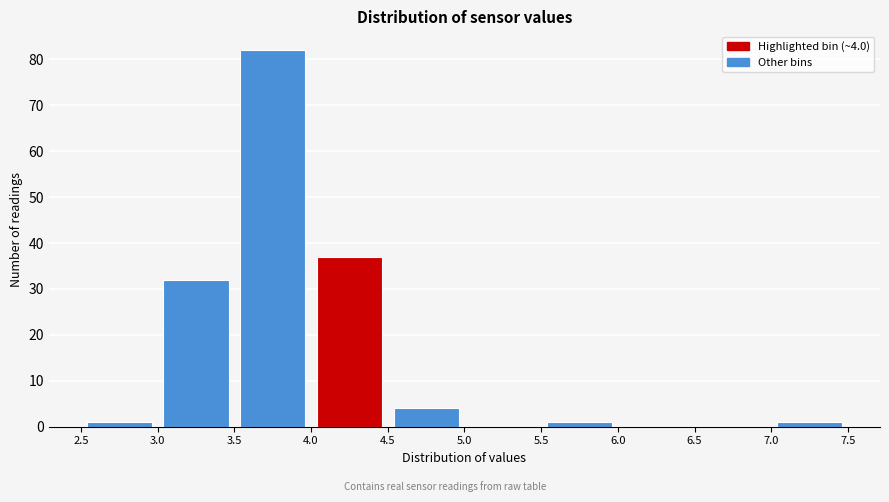

Over which range of the x-axis is the bar tallest?

3.5 to 4.0